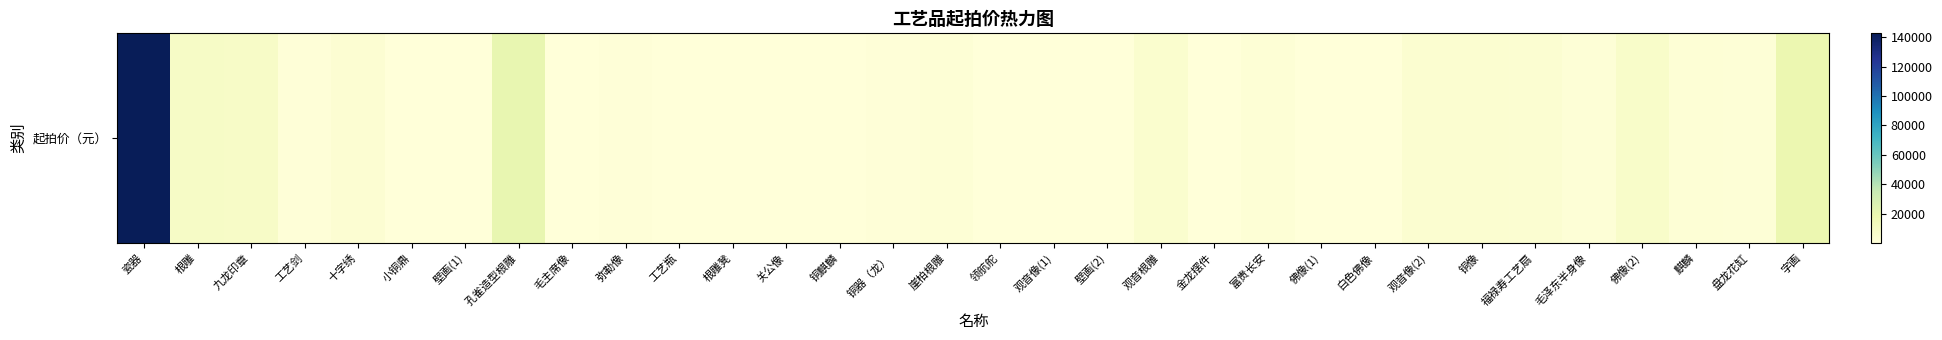

What is the smallest value displayed?

65